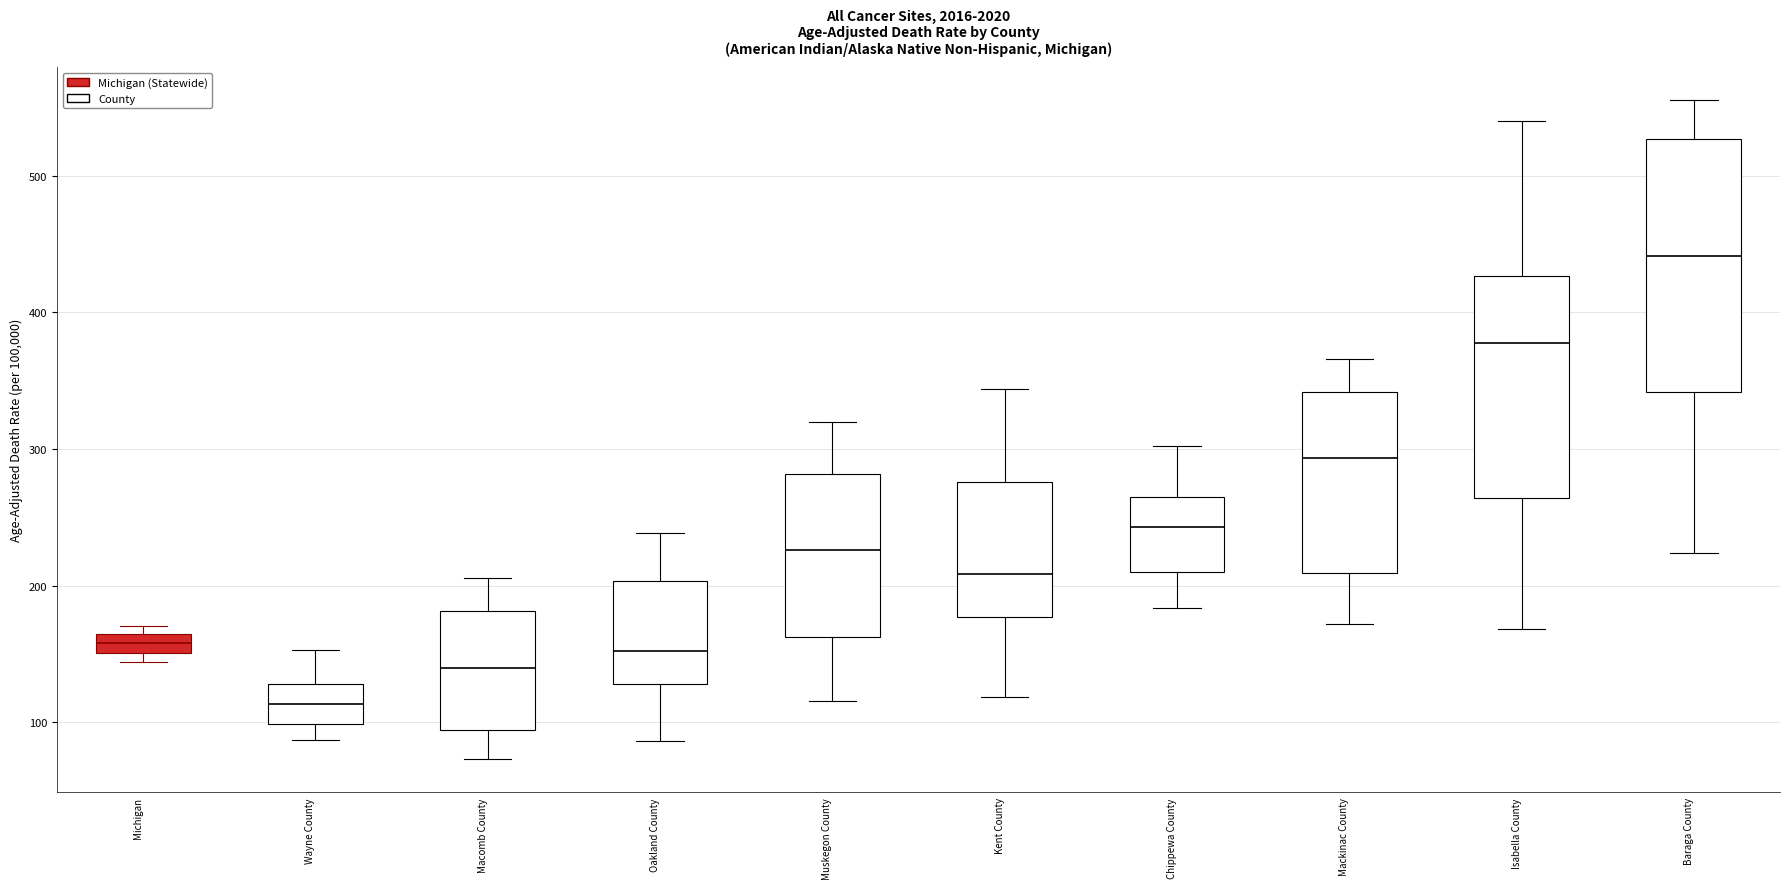

Where does the lower whisker of the box for Isabella County end on the y-axis? The values are not printed on the chart, so give them approximately, as read against the axis.

170